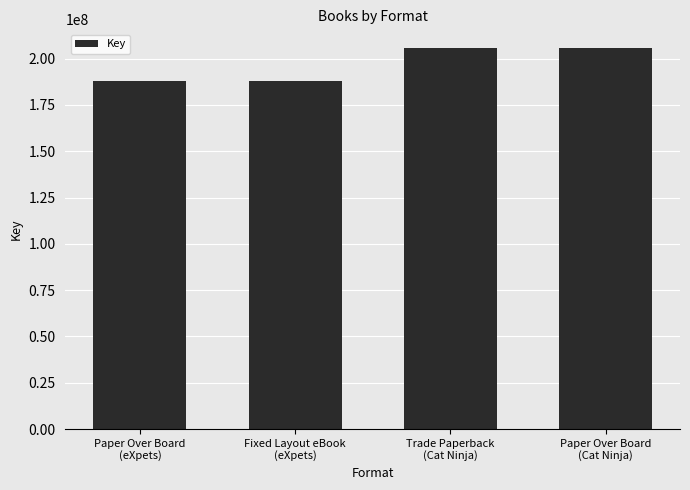

Are the bars horizontal?

No